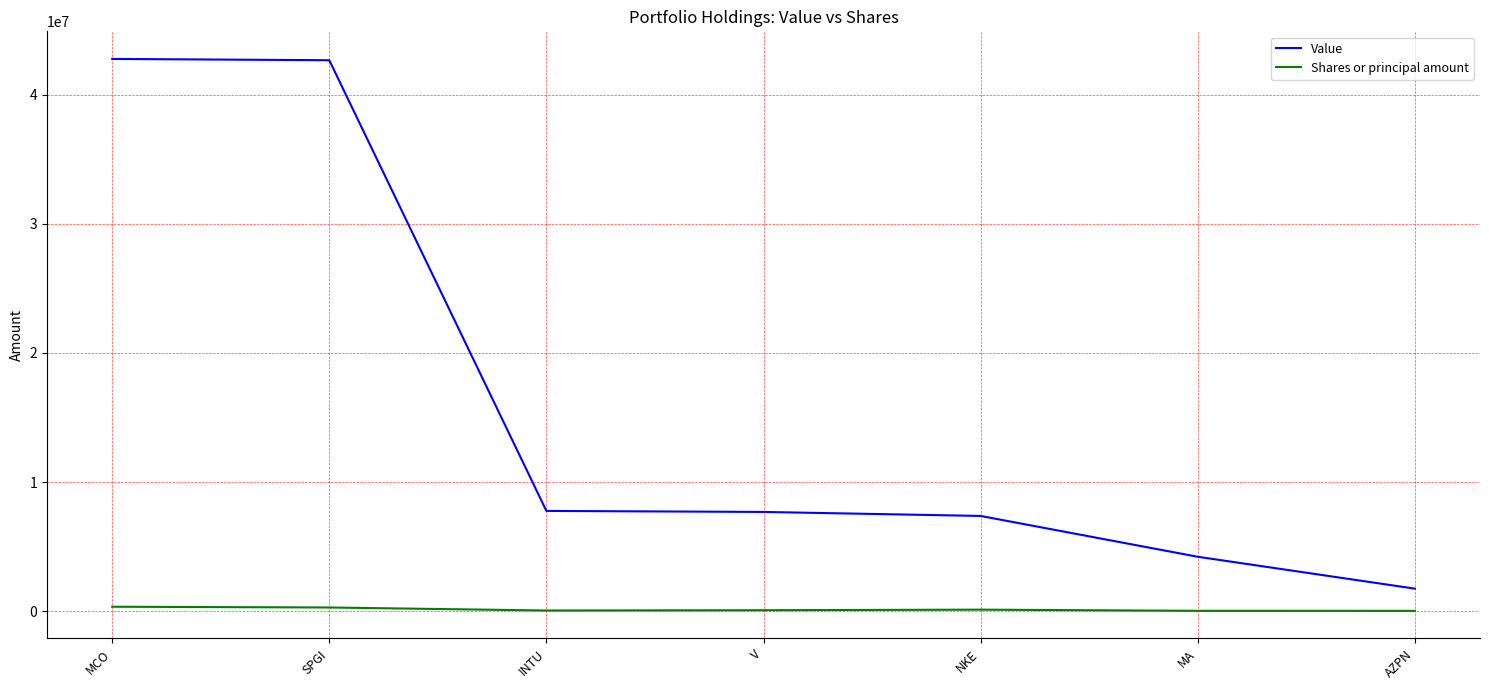

The Value series shows 7318274 at MA. True or false?

False